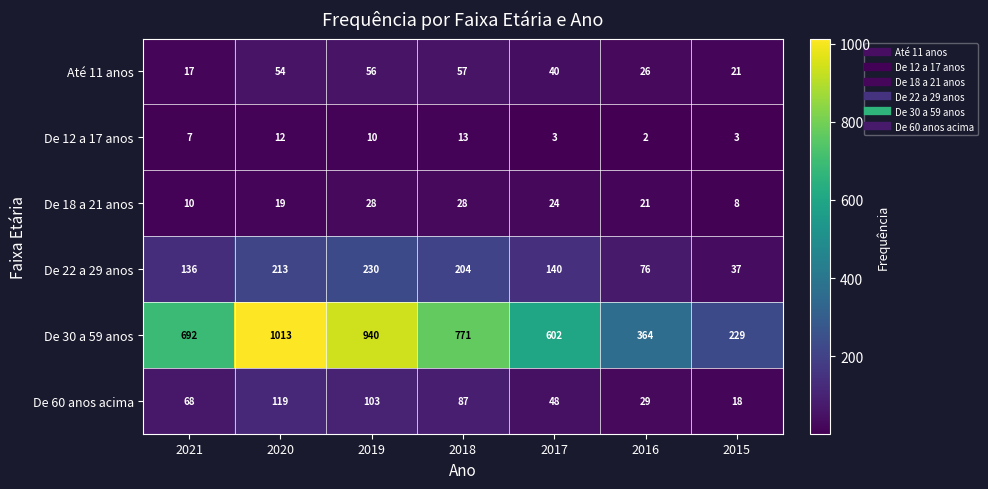

Rank the series at 2021 from lowest to highest value.

De 12 a 17 anos, De 18 a 21 anos, Até 11 anos, De 60 anos acima, De 22 a 29 anos, De 30 a 59 anos